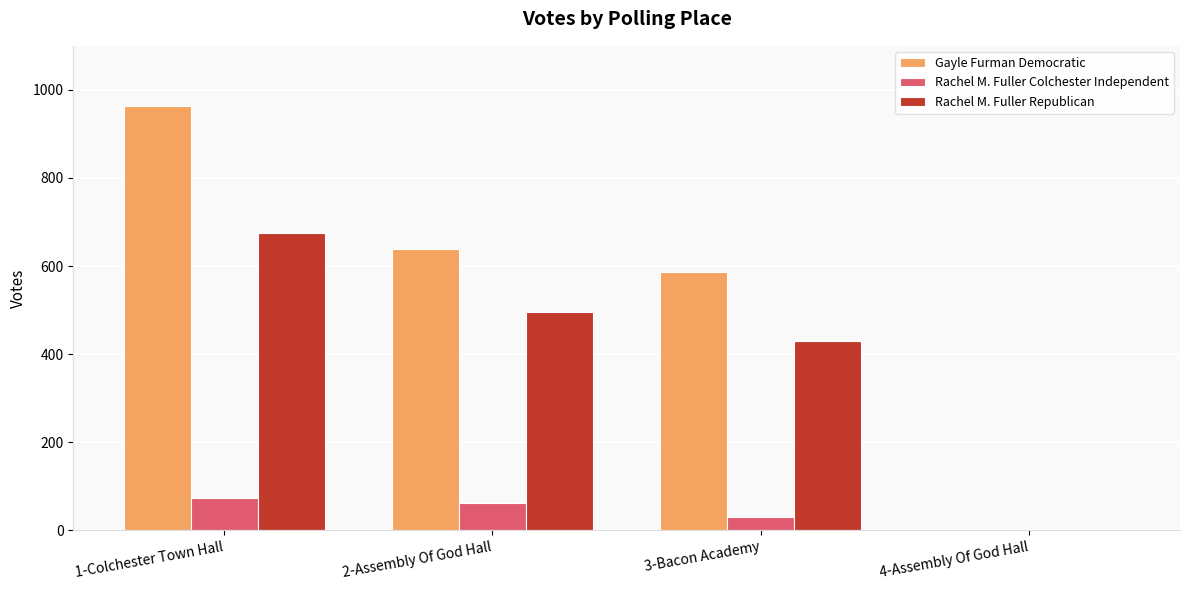

Between 1-Colchester Town Hall and 2-Assembly Of God Hall, which series saw the biggest shift?

Gayle Furman Democratic